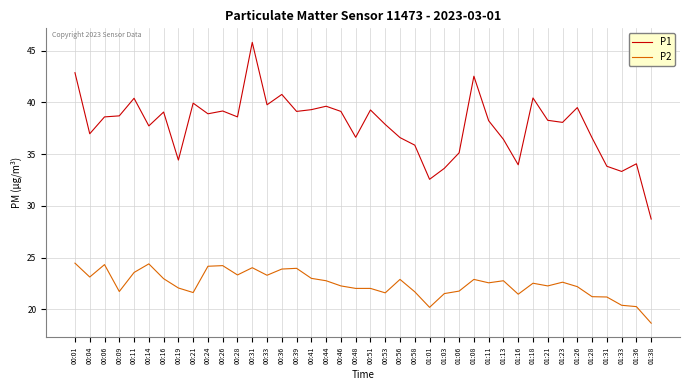

Rank the series by their maximum value, from highest to lowest.

P1, P2